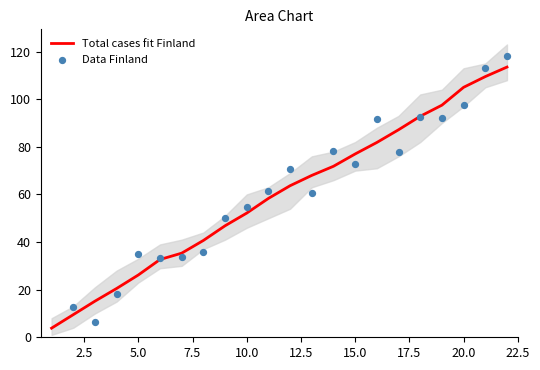

Which series contains the highest Y value?

Data Finland